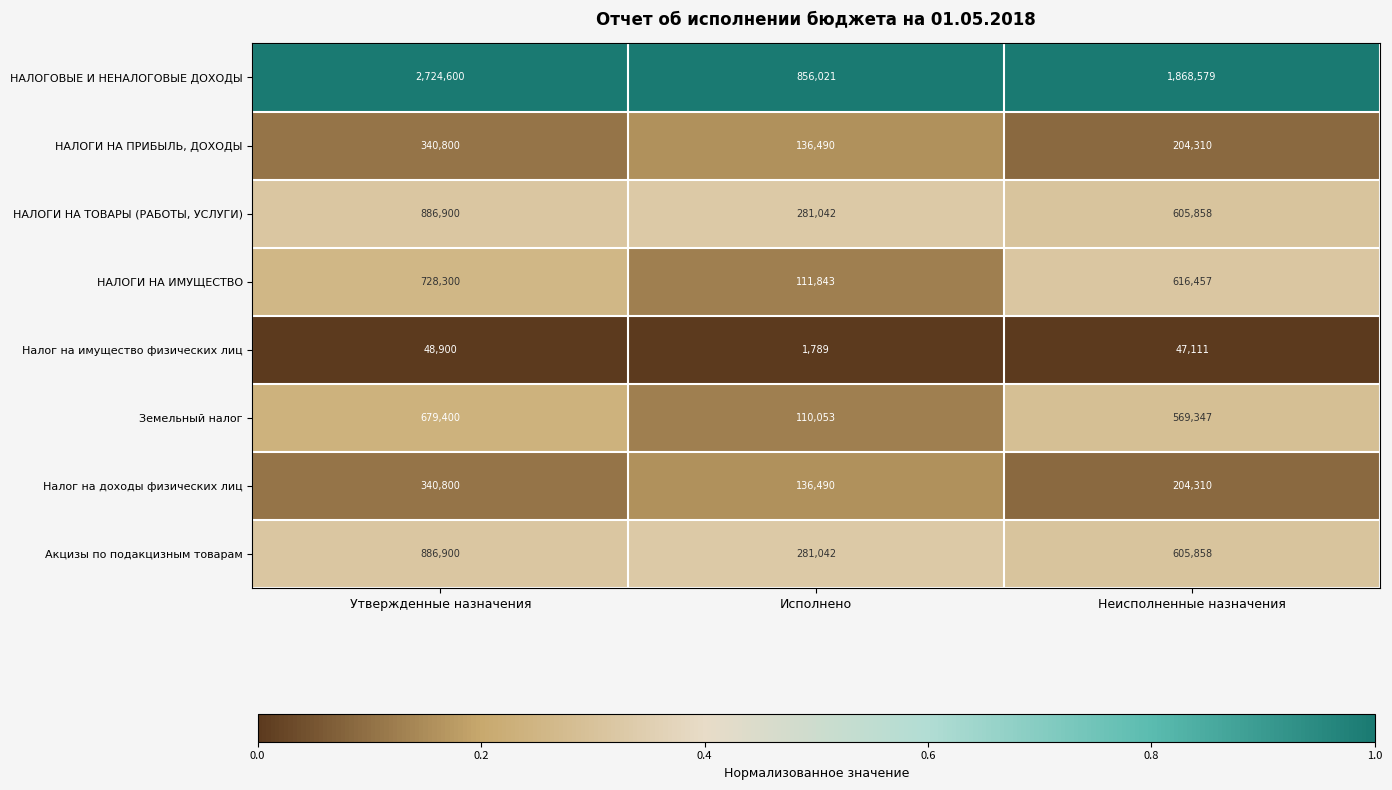

Which label corresponds to the smallest value in the chart?

Исполнено